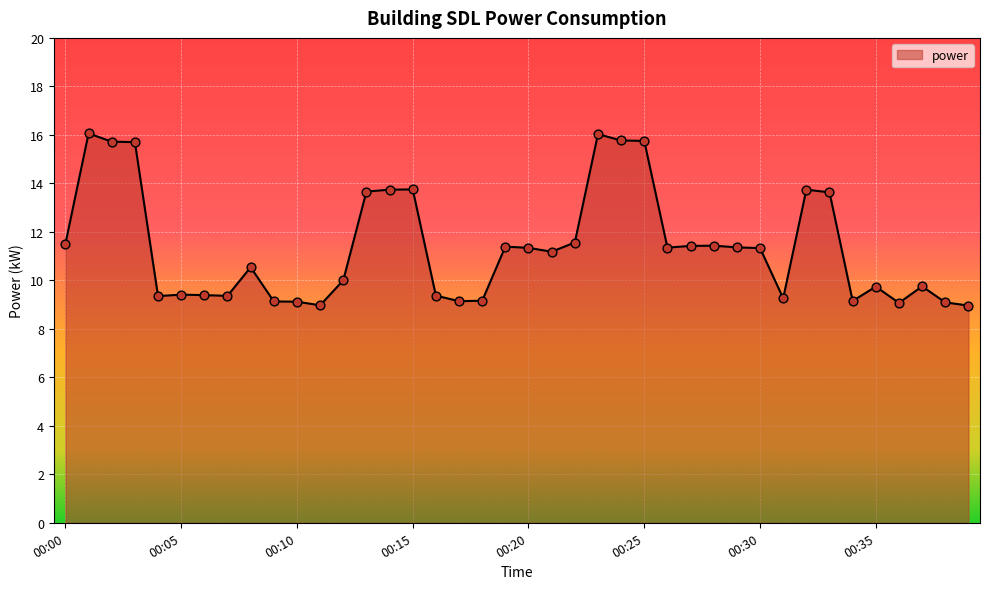

What is the difference between the maximum and minimum values?

7.1